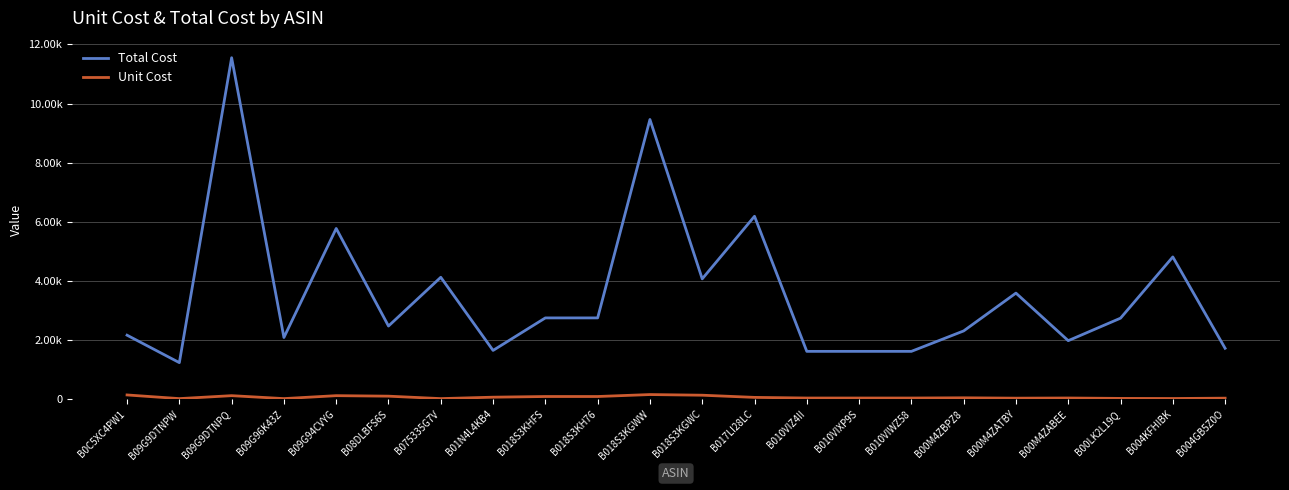

Does the chart display data point markers on the line(s)?

No